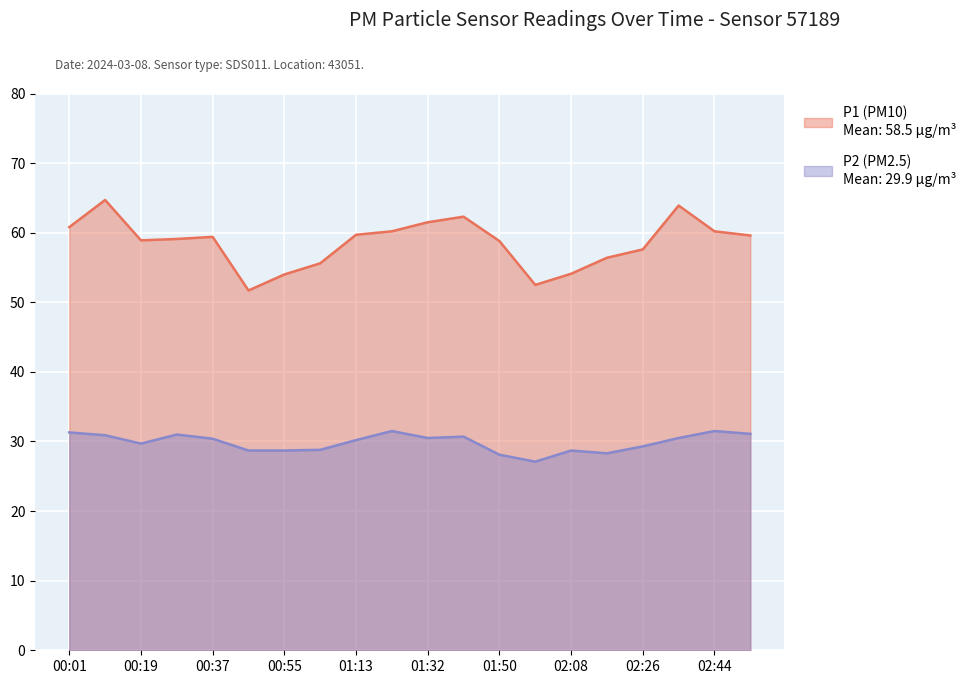

Reading left to right, list all the values displayed in this chart.

P1: 00:01=60.8	00:10=64.7	00:19=58.9	00:28=59.1	00:37=59.4	00:46=51.7	00:55=54.0	01:04=55.6	01:13=59.7	01:23=60.2	01:32=61.5	01:41=62.3	01:50=58.8	01:59=52.5	02:08=54.1	02:17=56.4	02:26=57.6	02:35=63.9	02:44=60.2	02:53=59.6
P2: 00:01=31.3	00:10=30.9	00:19=29.7	00:28=31.0	00:37=30.4	00:46=28.7	00:55=28.7	01:04=28.8	01:13=30.2	01:23=31.5	01:32=30.5	01:41=30.7	01:50=28.1	01:59=27.1	02:08=28.7	02:17=28.3	02:26=29.3	02:35=30.5	02:44=31.5	02:53=31.1